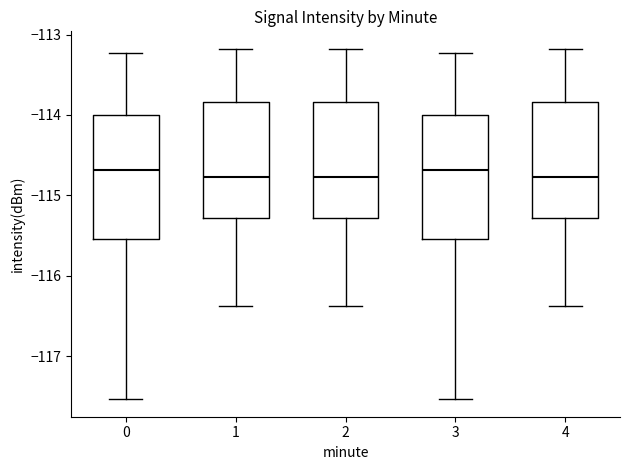

Reading left to right, transcribe this box plot: for each box, give where its median line is, the range the box spans, and where its two whiskers end, as read against the y-axis. The values are not printed on the chart, so give them approximately, as read against the axis.

0: median -114.7, box -115.5 to -114.0, whiskers -117.5 to -113.2
1: median -114.8, box -115.3 to -113.8, whiskers -116.4 to -113.2
2: median -114.8, box -115.3 to -113.8, whiskers -116.4 to -113.2
3: median -114.7, box -115.5 to -114.0, whiskers -117.5 to -113.2
4: median -114.8, box -115.3 to -113.8, whiskers -116.4 to -113.2